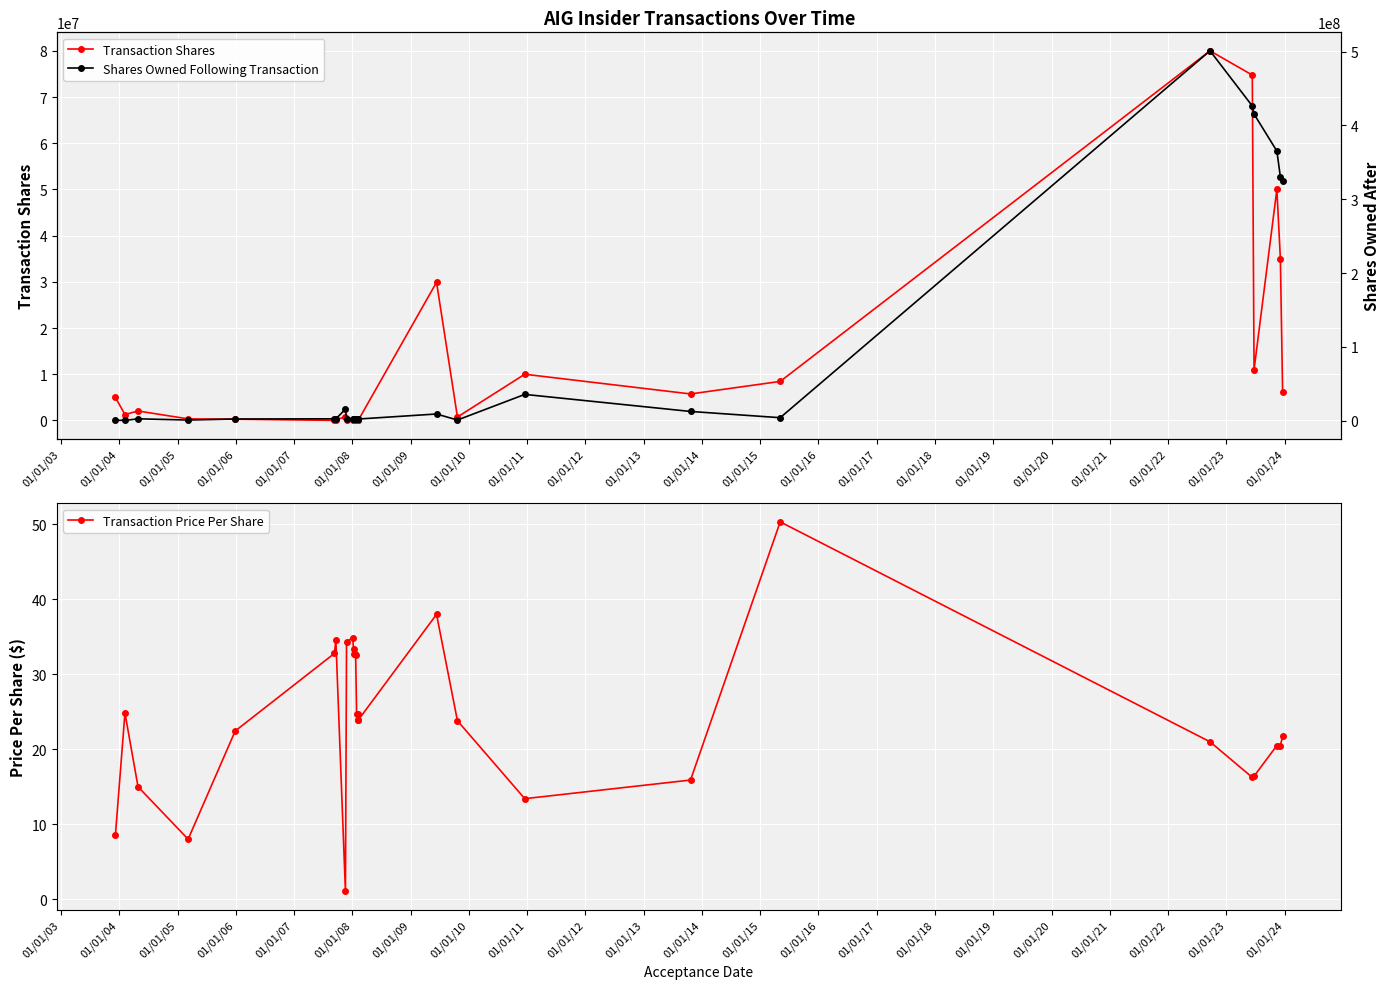

True or false: Transaction Price Per Share and Transaction Shares intersect in this chart.

False